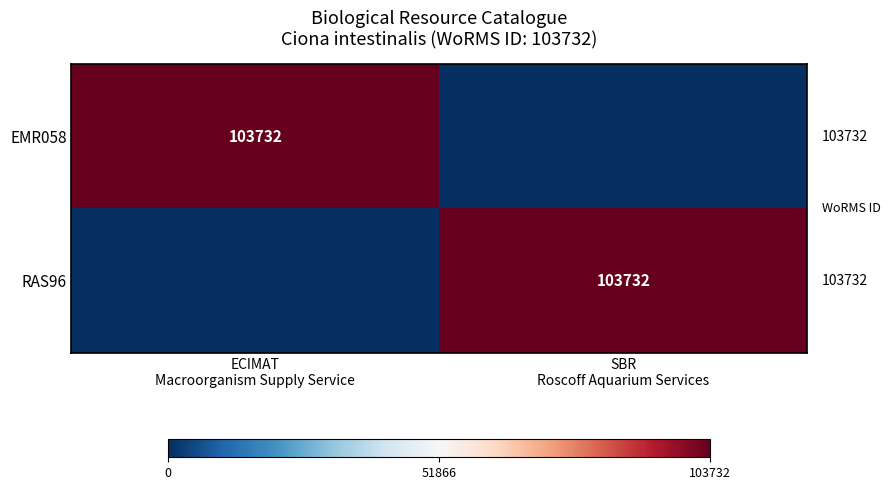

How many distinct data groups are displayed?

2